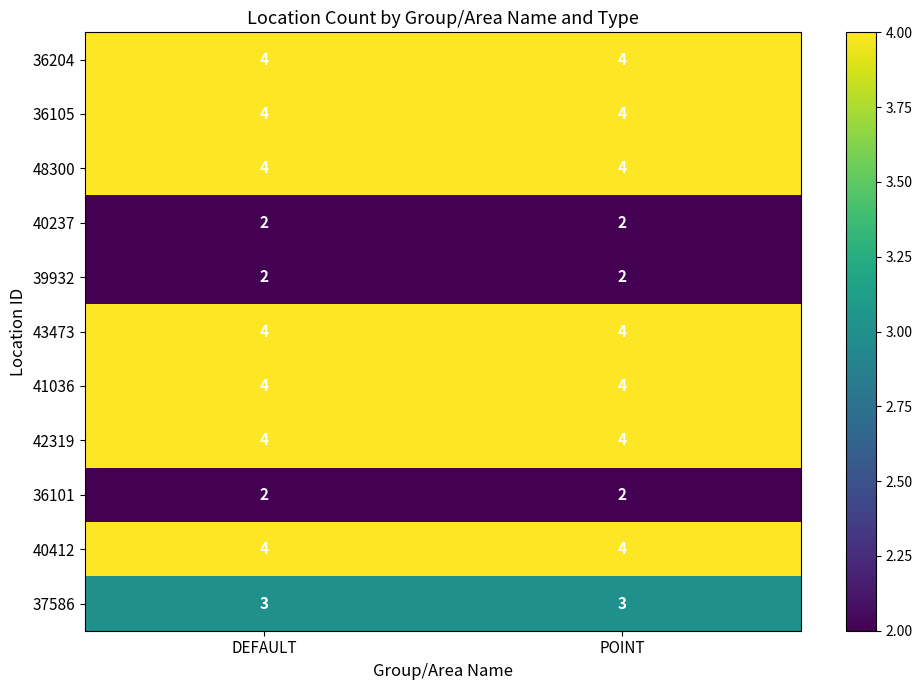

What is the average value of the 36204 series?

4